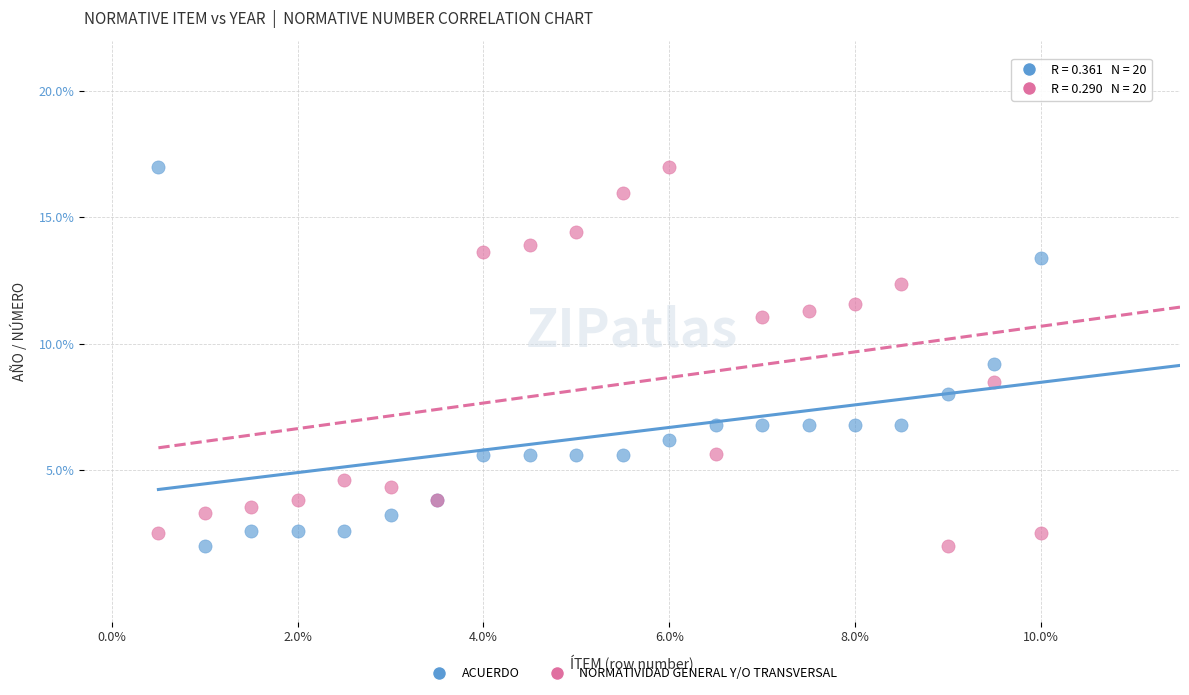

What is the X range (max minus min) for the scatter plot?

9.5